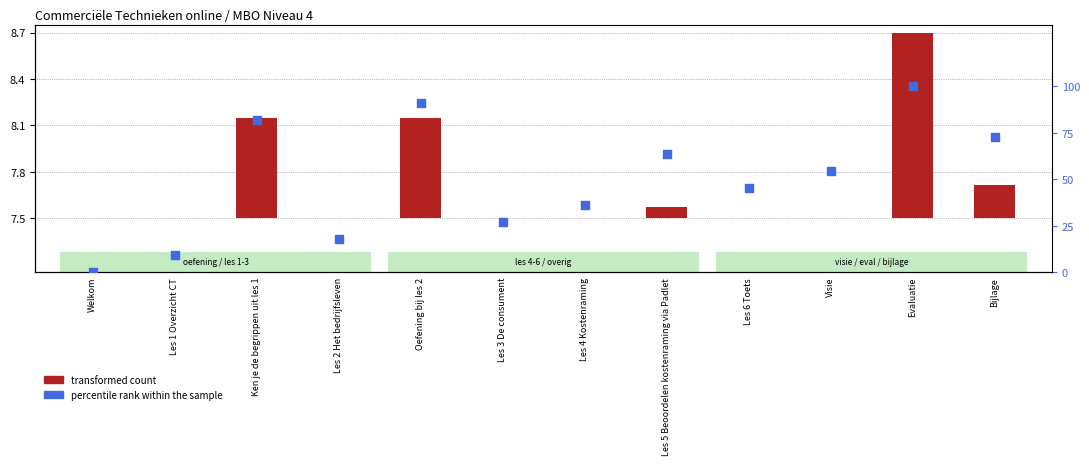

Is the value of percentile rank within the sample at Les 3 De consument greater than the value of transformed count at Les 2 Het bedrijfsleven?

Yes